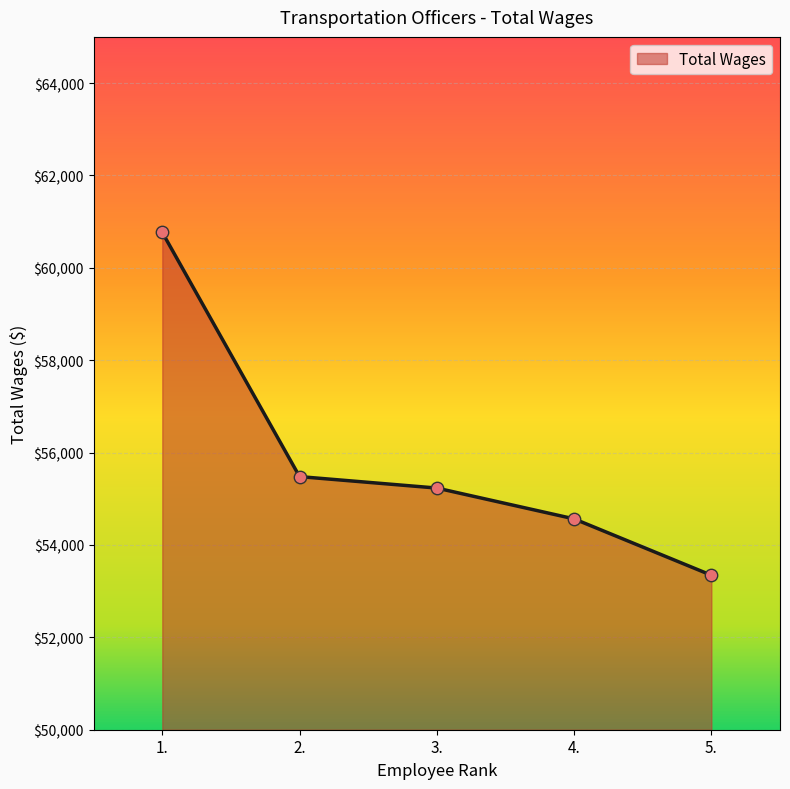

What is the change in value from 1. to 4.?

-6202